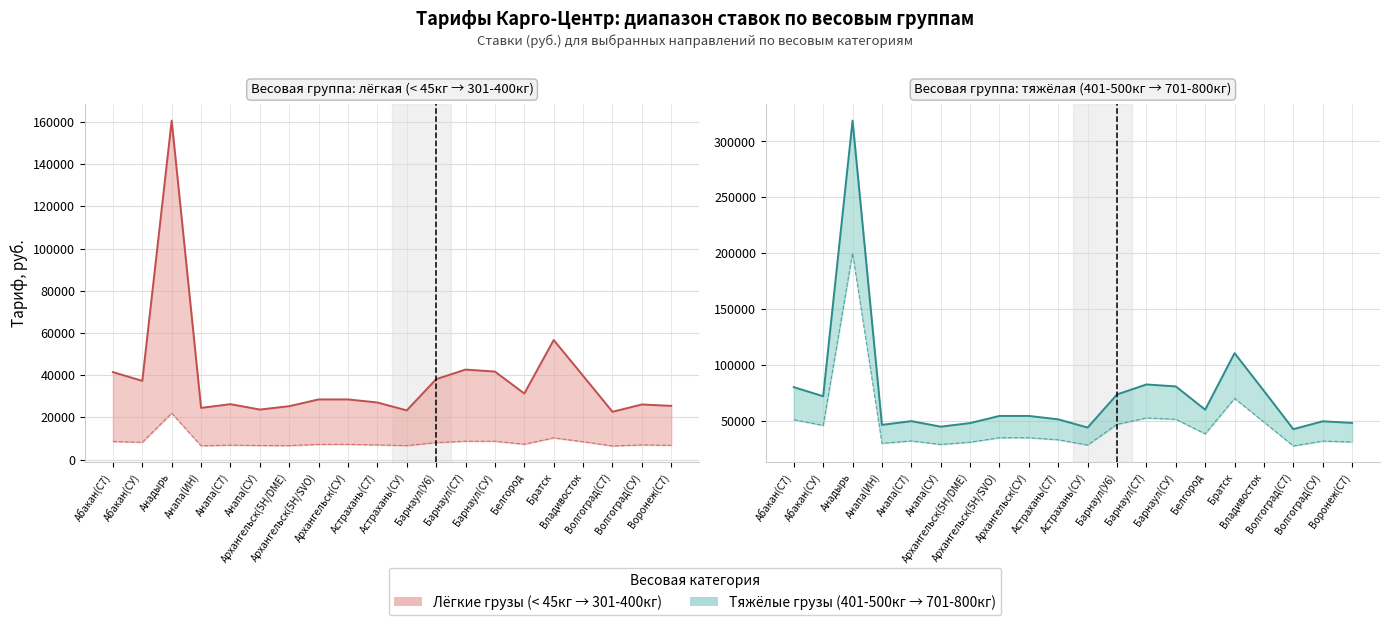

How many data points in 701-800кг are less than 54500?

9